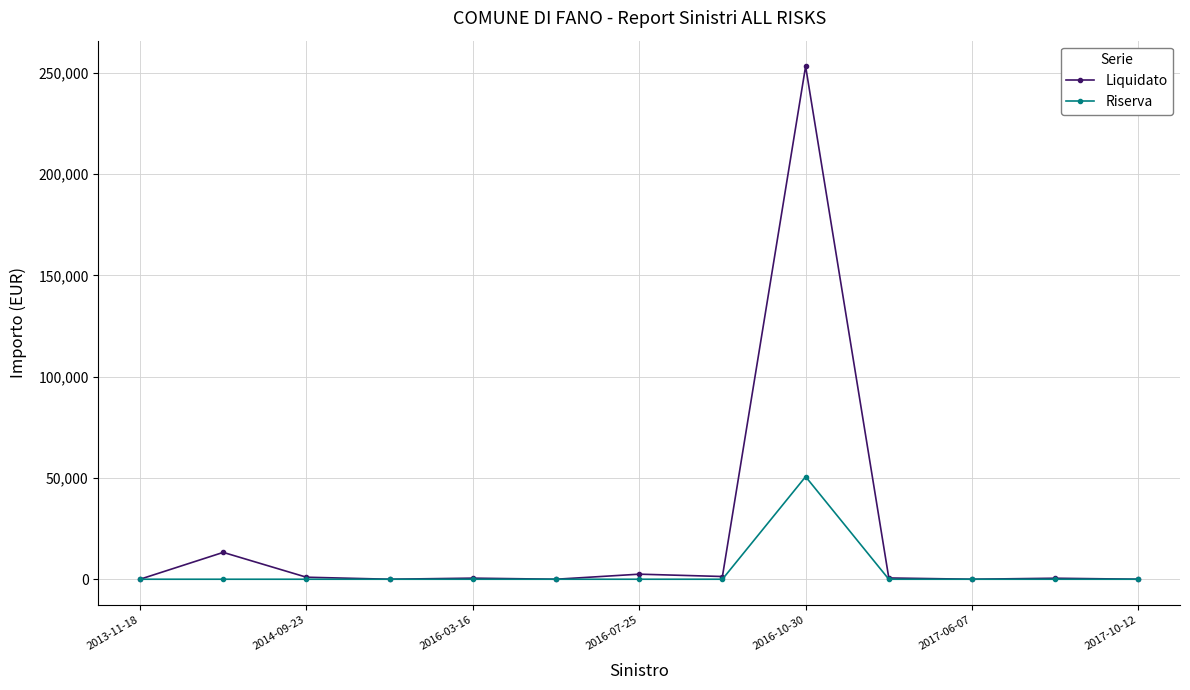

Which series has the largest total across all categories?

Liquidato